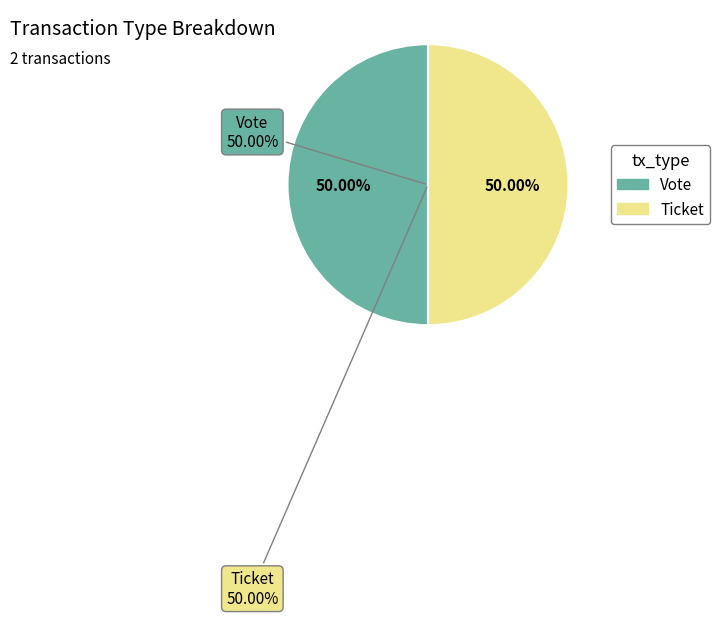

The Vote (io_index=1) slice represents 99% of the pie. True or false?

False